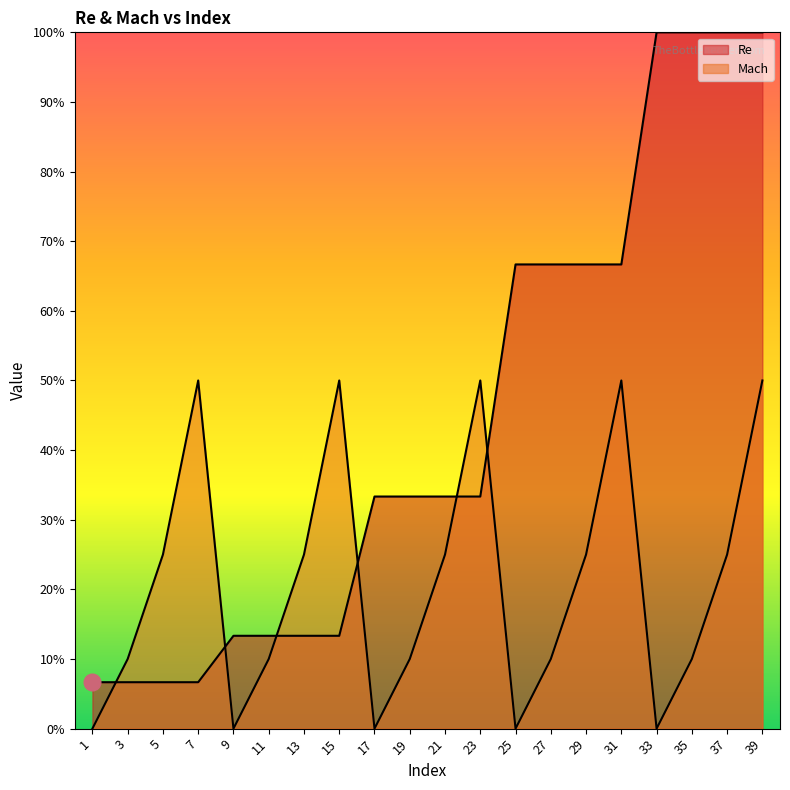

What is the highest value of the Mach series?

0.5